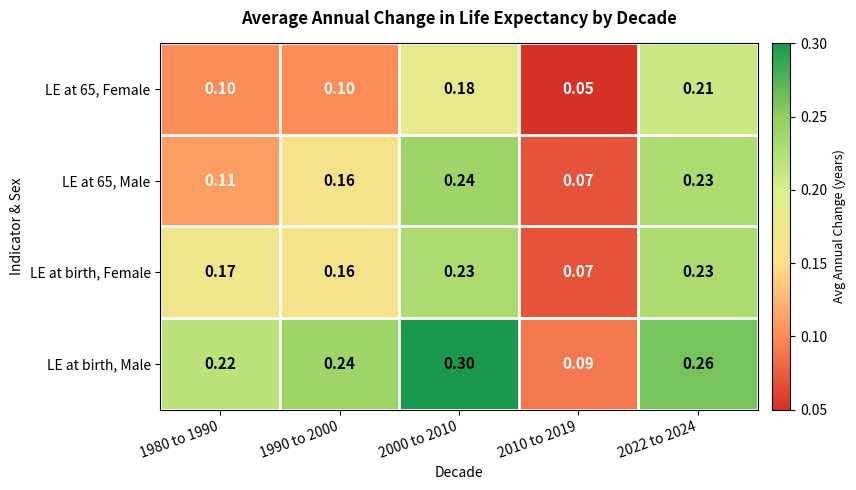

Is the value of LE at birth, Male at 1990 to 2000 greater than the value of LE at birth, Female at 2000 to 2010?

Yes